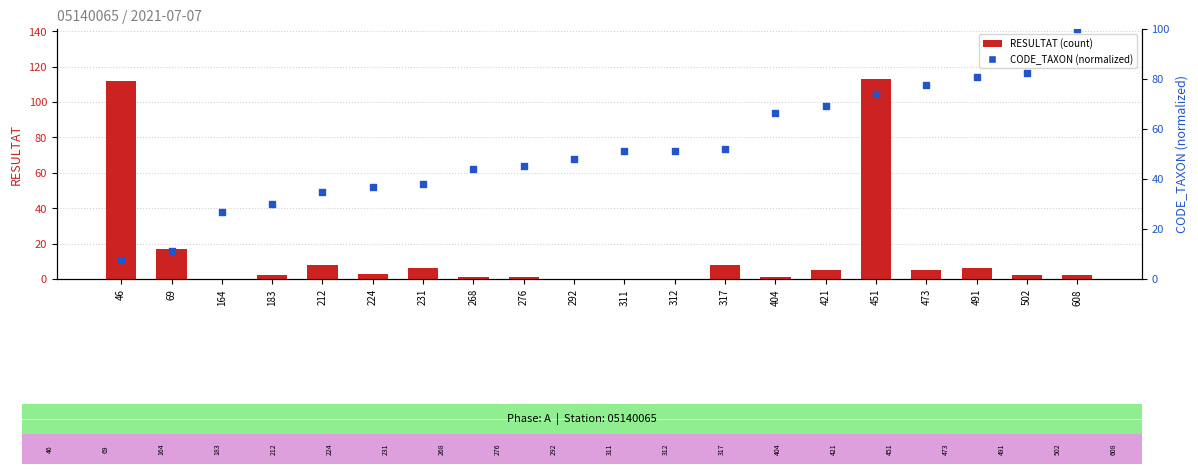

Which series contains the lowest Y value?

RESULTAT (count)